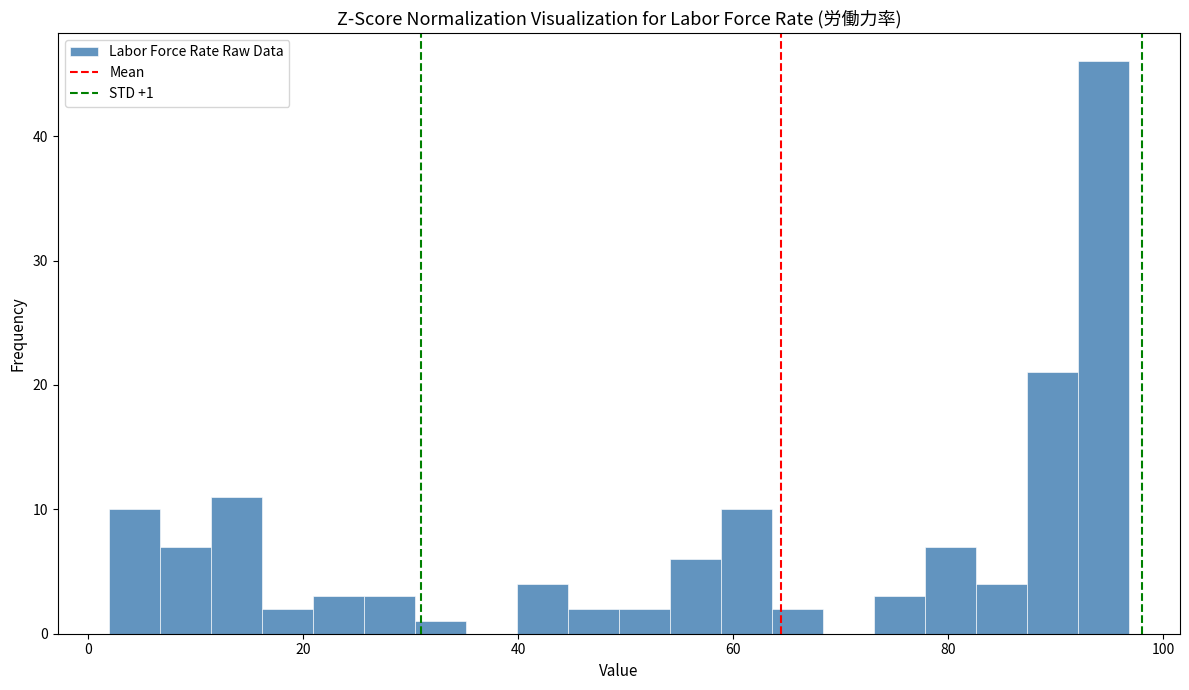

Around what value on the x-axis is the tallest bar? Give the approximate position of its centre, as read against the axis.

94